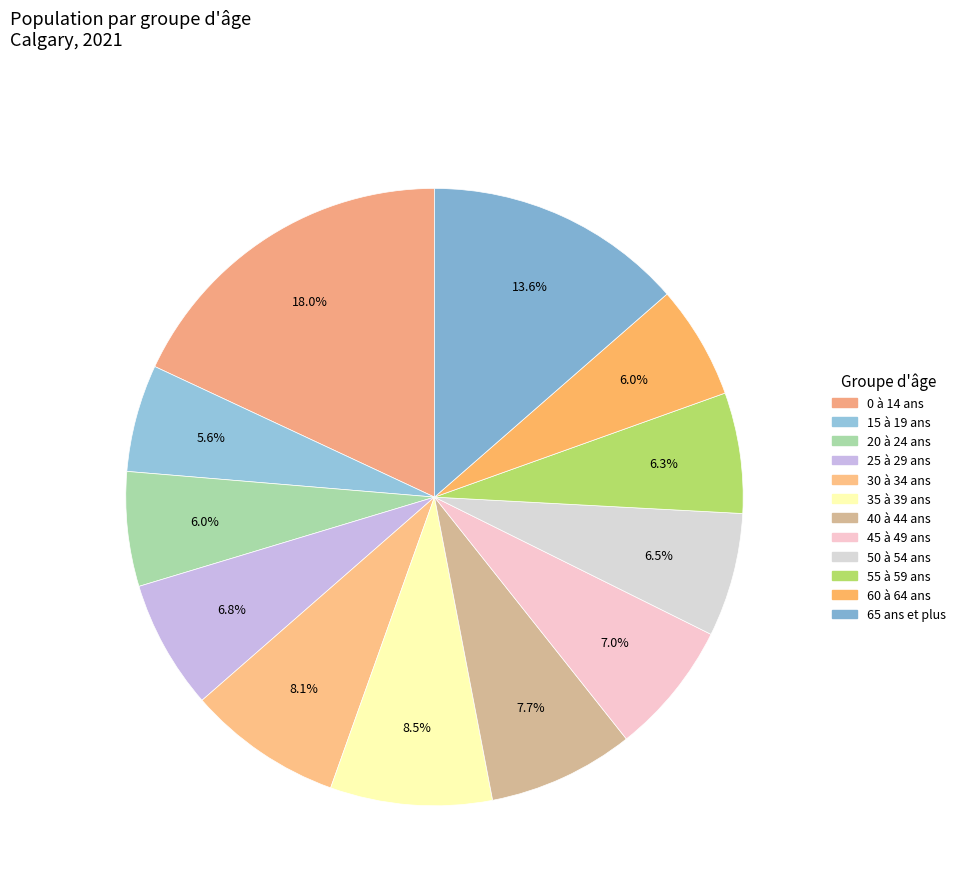

Which category has the biggest portion of the pie?

0 à 14 ans